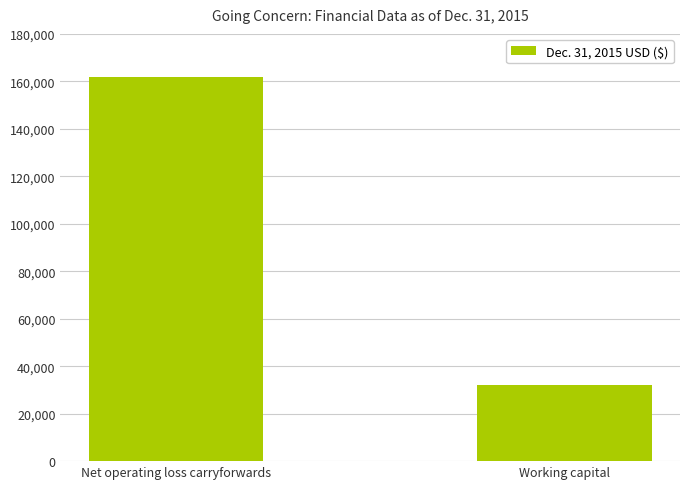

Between Net operating loss carryforwards and Working capital, which is larger?

Net operating loss carryforwards